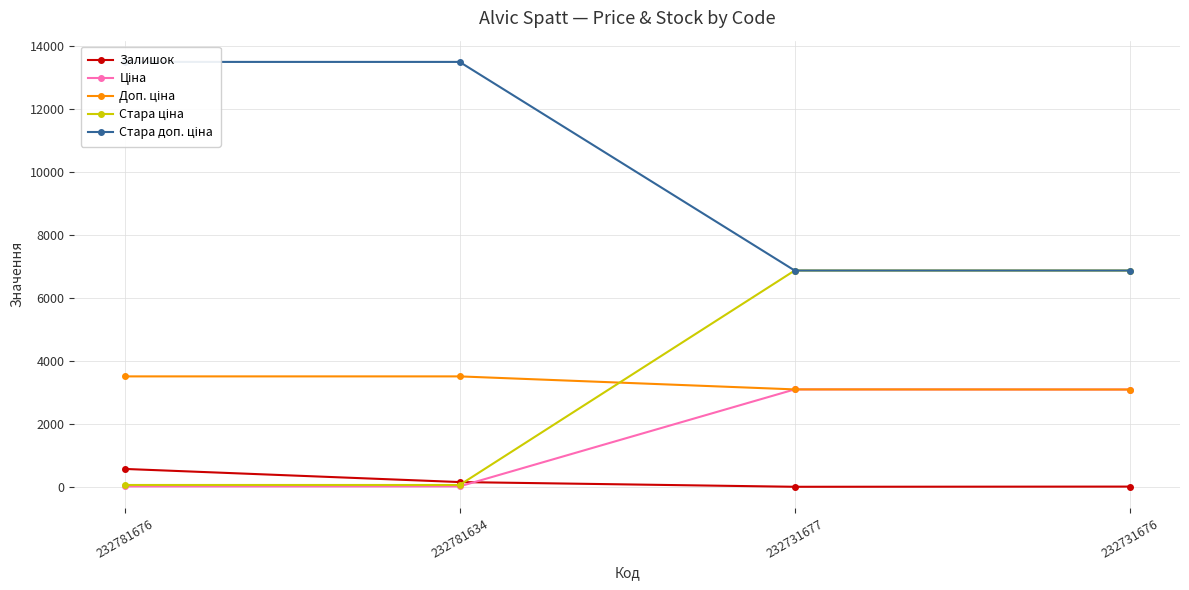

Between which two adjacent categories do Ціна and Доп. ціна first intersect?

232731677 and 232731676